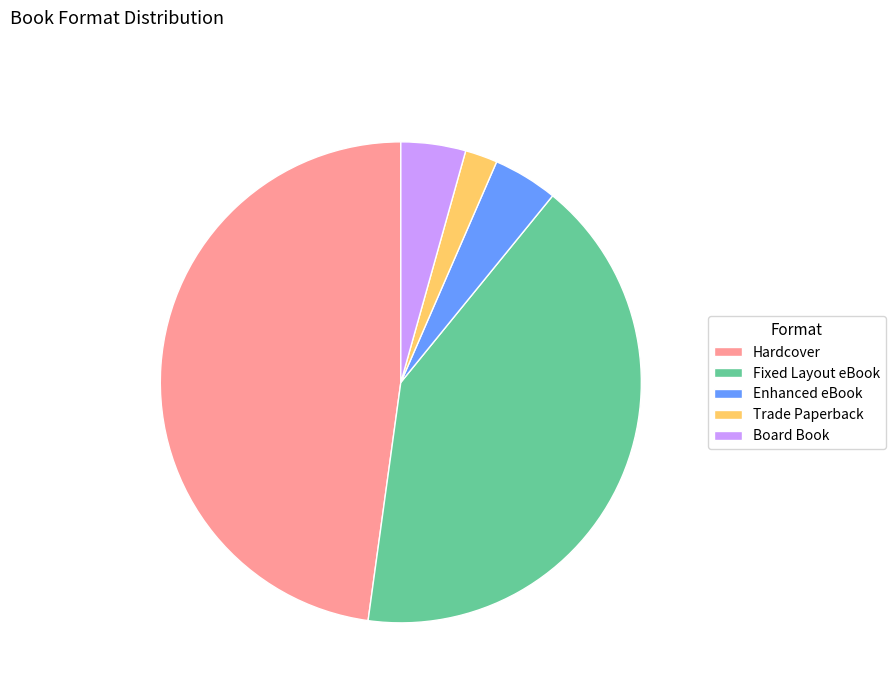

Is it true that Fixed Layout eBook is 31% of the pie?

False